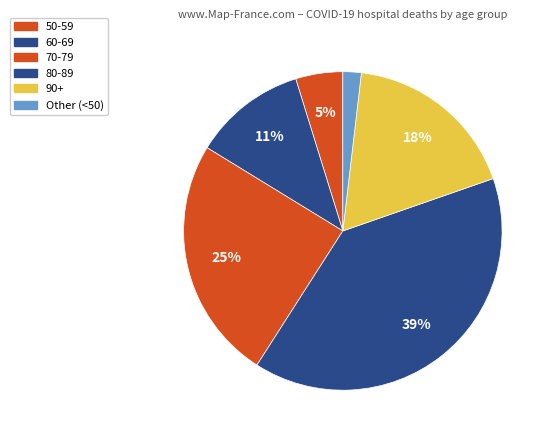

How many segments does this pie chart have?

6